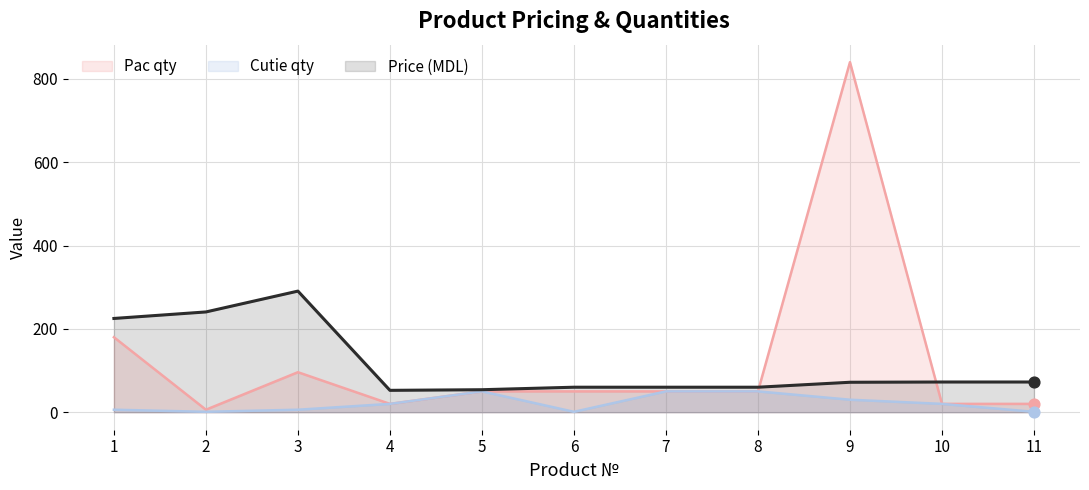

Which series reaches the minimum Y coordinate?

Cutie qty